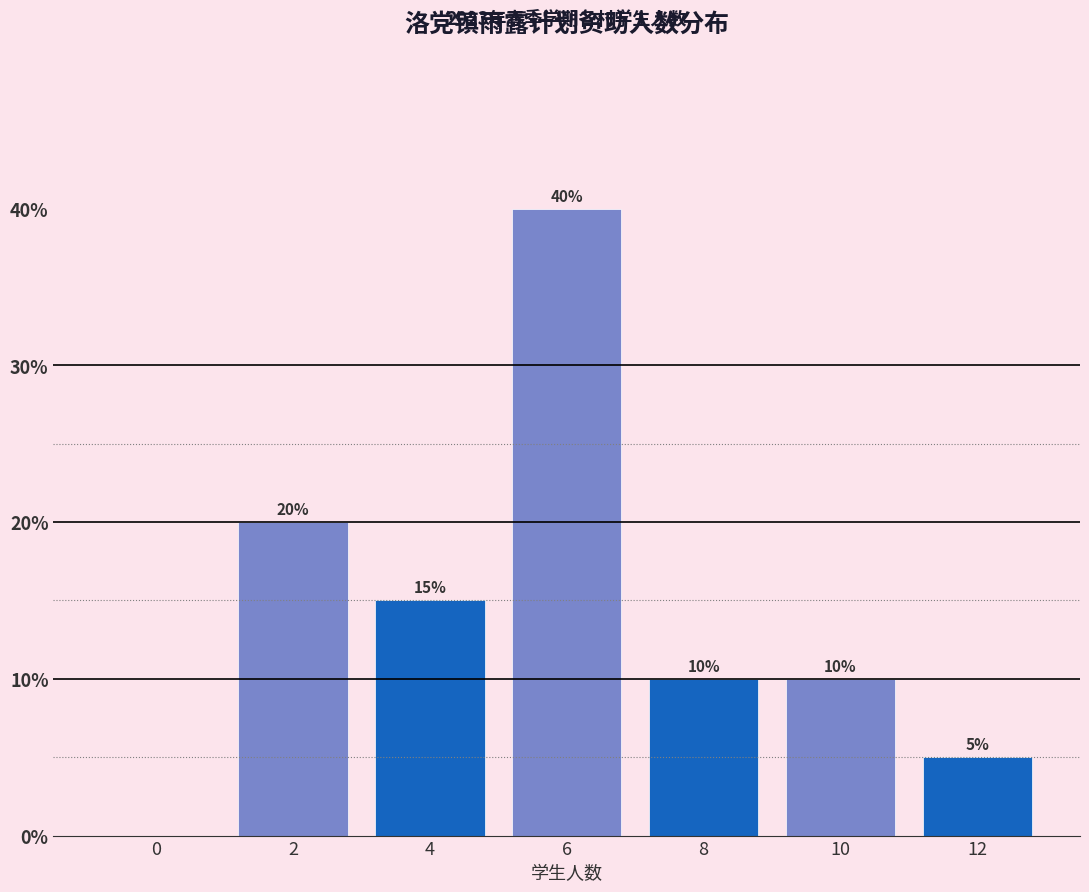

Reading left to right, extract all data points from this chart.

0=0	2=20	4=15	6=40	8=10	10=10	12=5